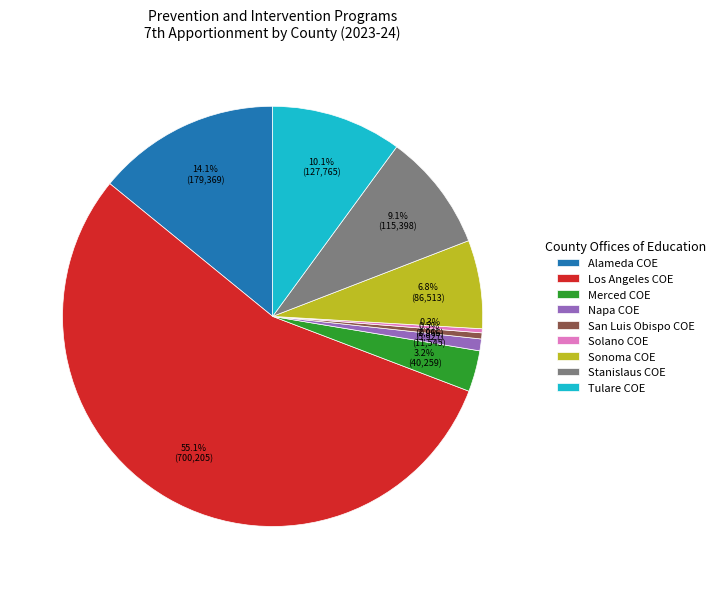

How many slices are in this pie chart?

9